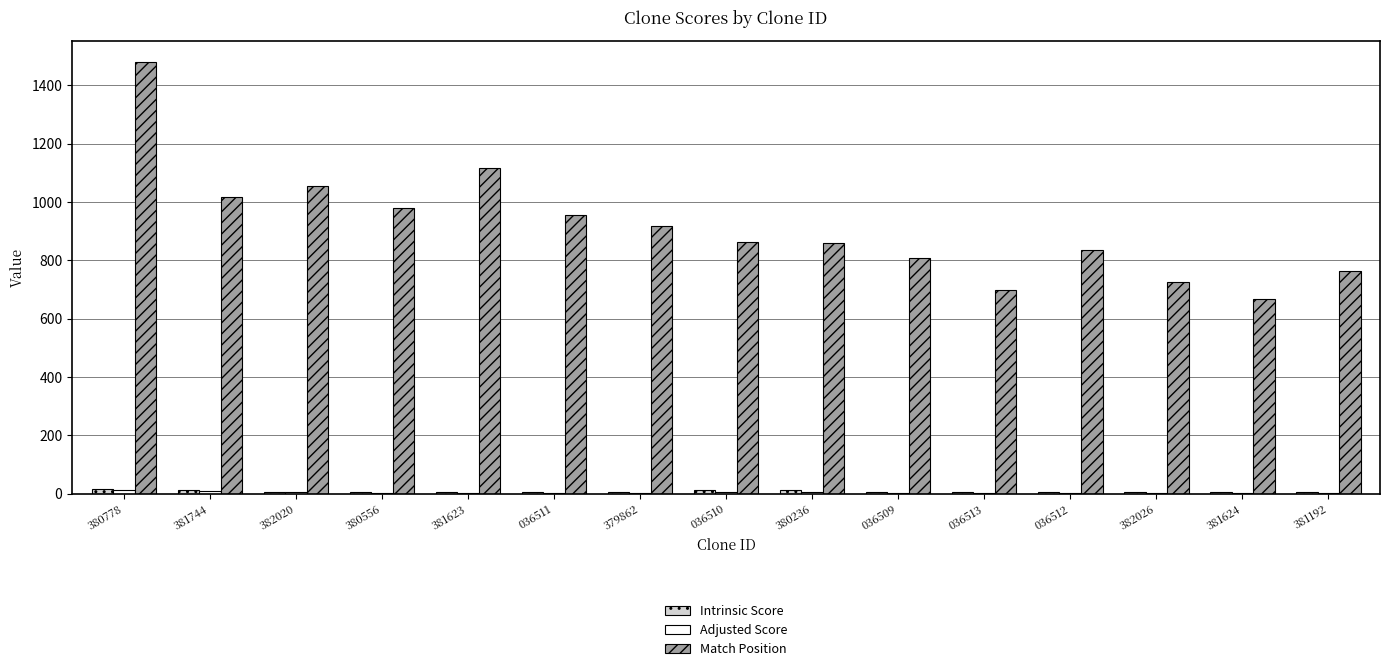

How many groups of bars are there?

15